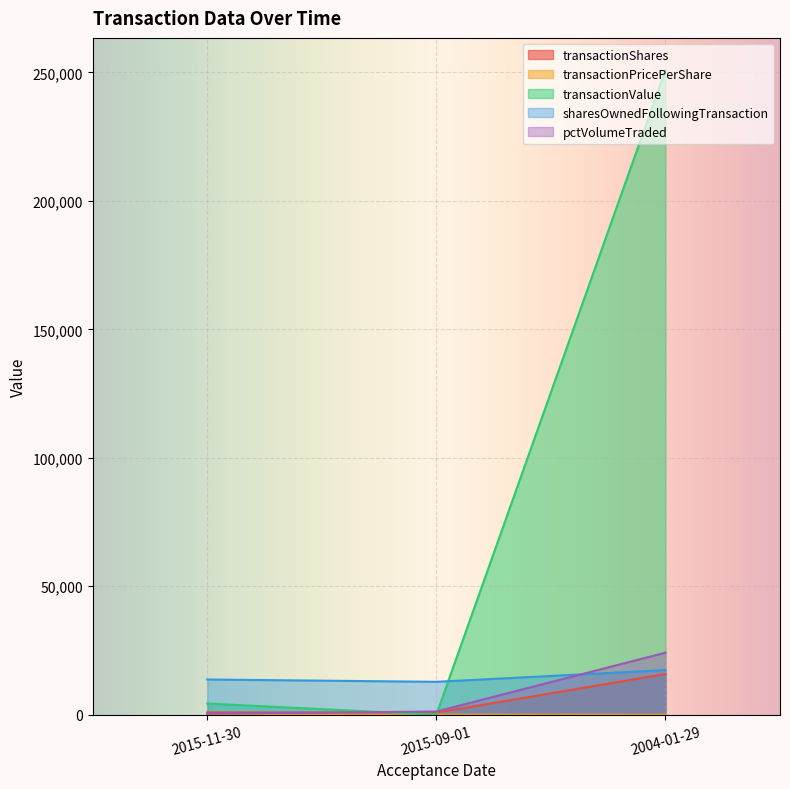

What is the maximum value for sharesOwnedFollowingTransaction?

17354.0